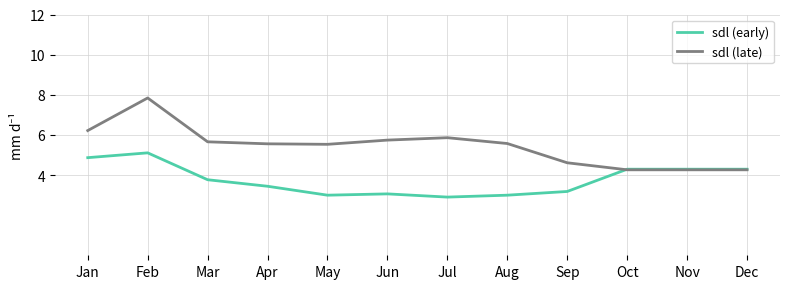

At which category does sdl (late) reach its first local peak?

Feb